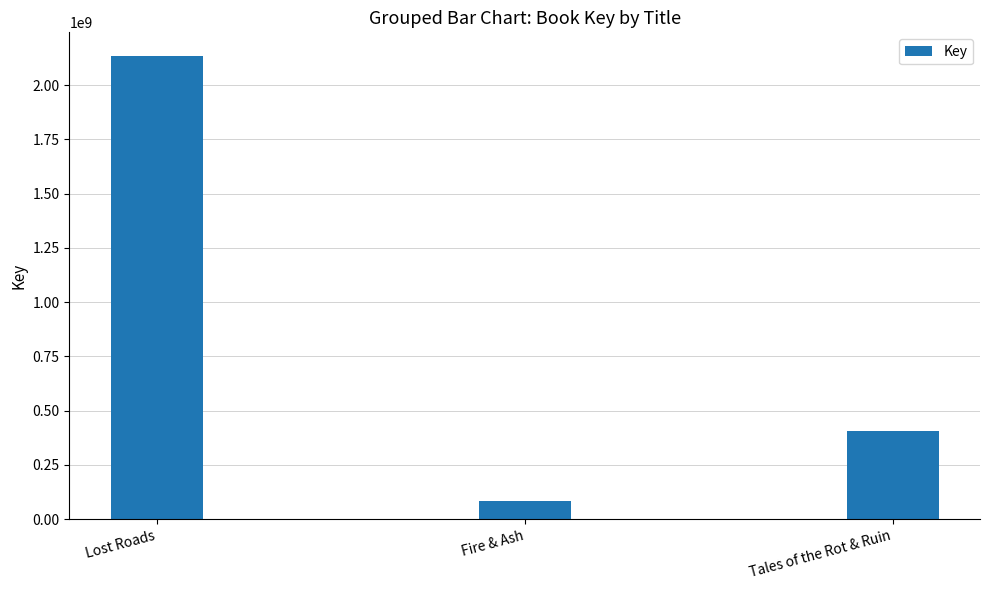

What is the label of the 2nd bar from the left?

Fire & Ash